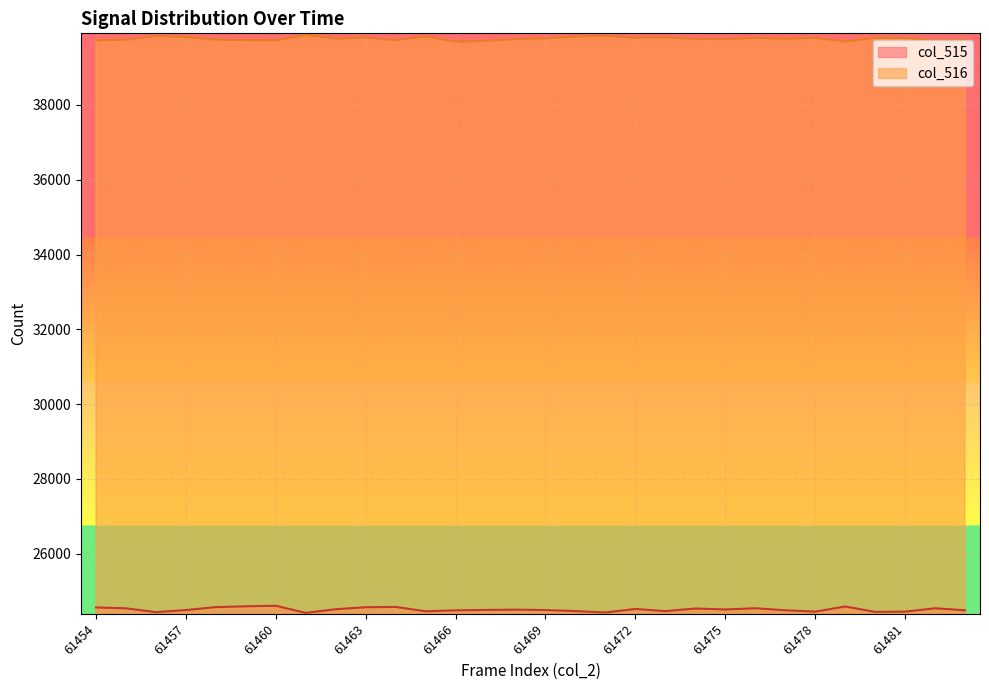

Which series has the largest total across all categories?

col_516